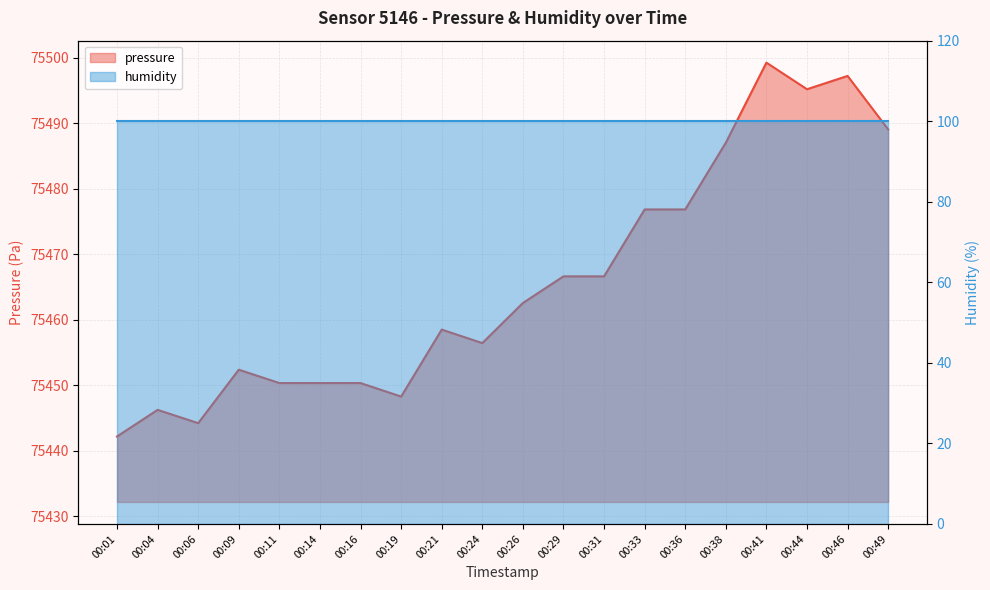

Does the chart display data point markers on the line(s)?

No